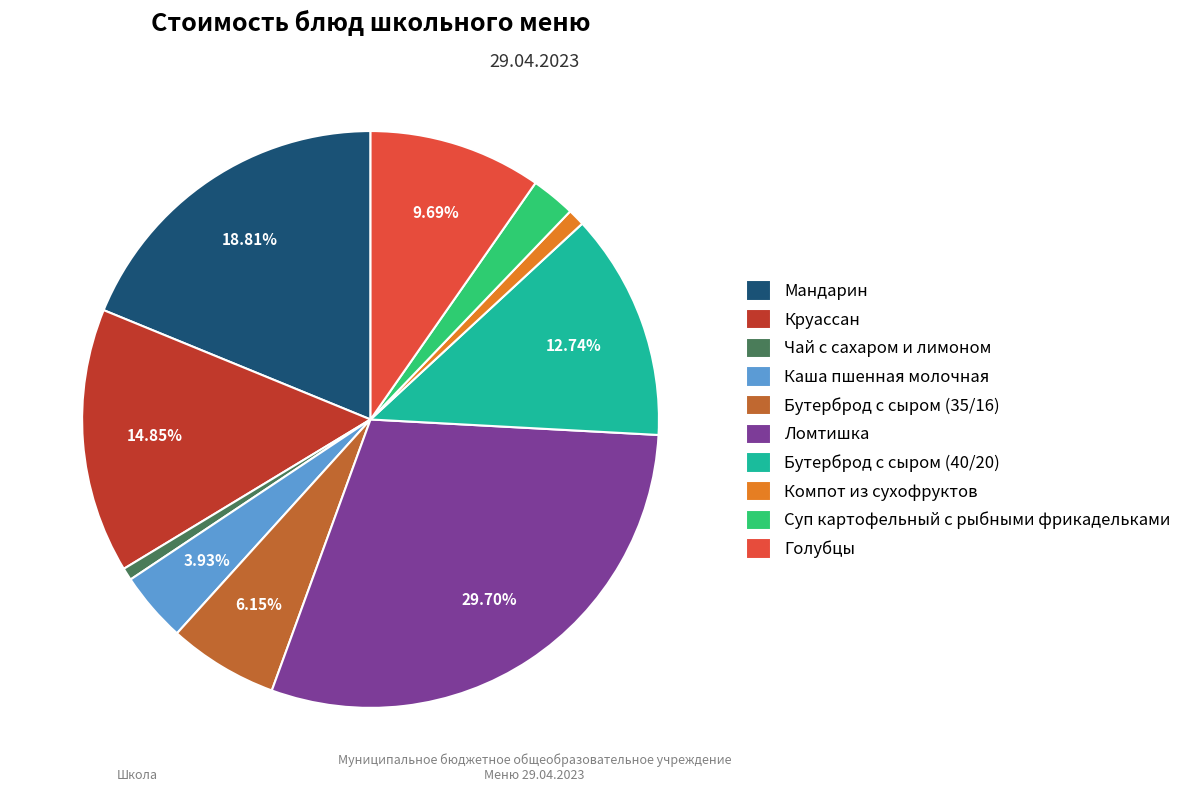

To the nearest percent, what percentage of the pie is Суп картофельный с рыбными фрикадельками?

2%